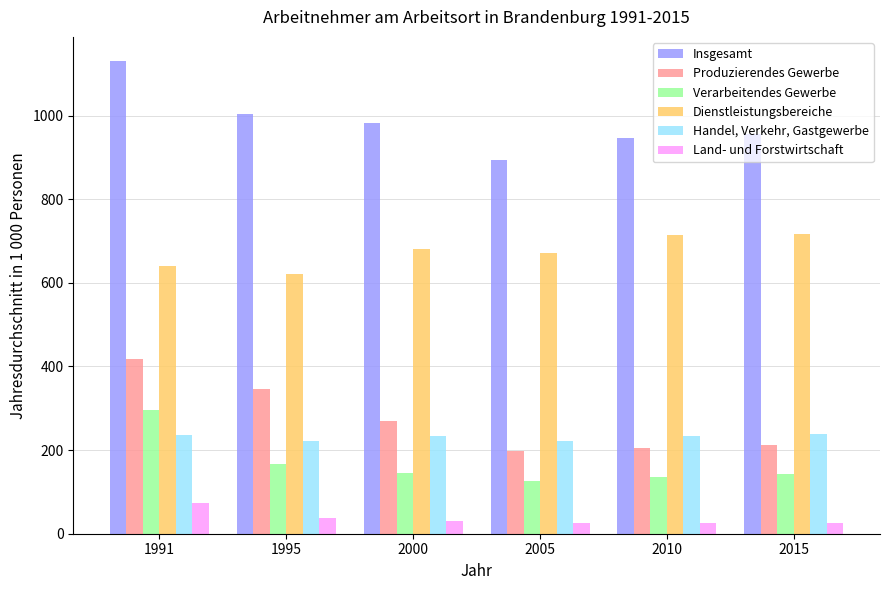

What is the difference between the Dienstleistungsbereiche values at 1995 and 2015?

94.6